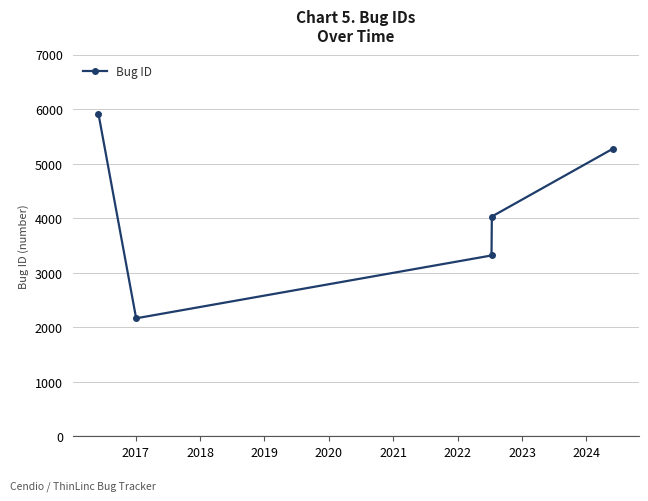

What is the difference between the second highest and minimum values?

3108